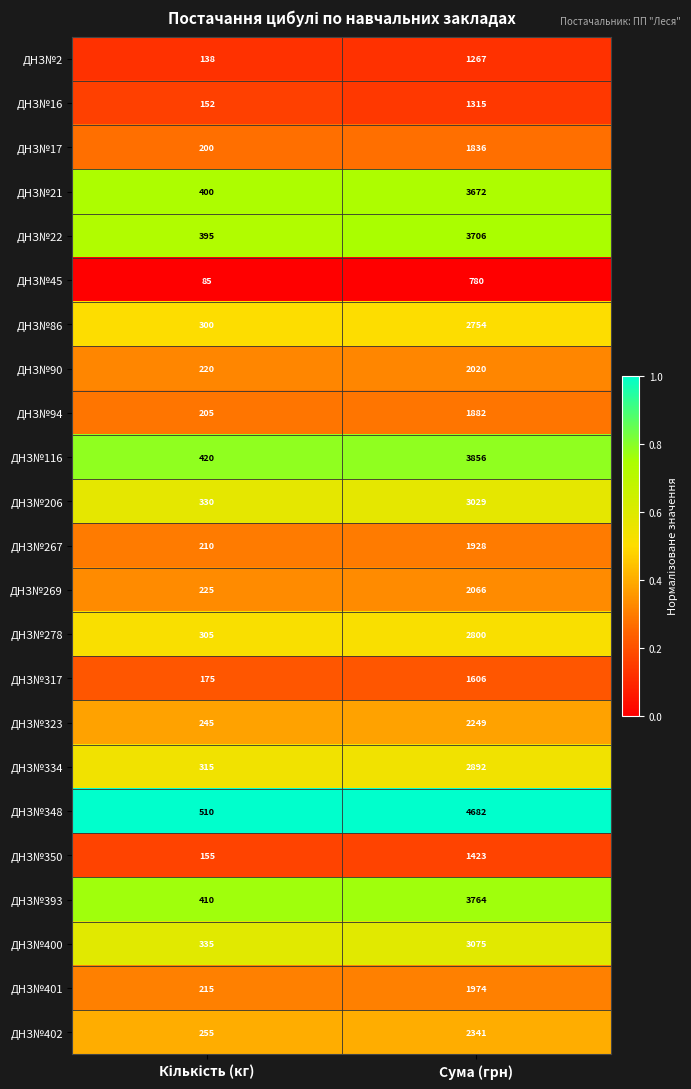

At which category is the sum across all series the highest?

Сума (грн)